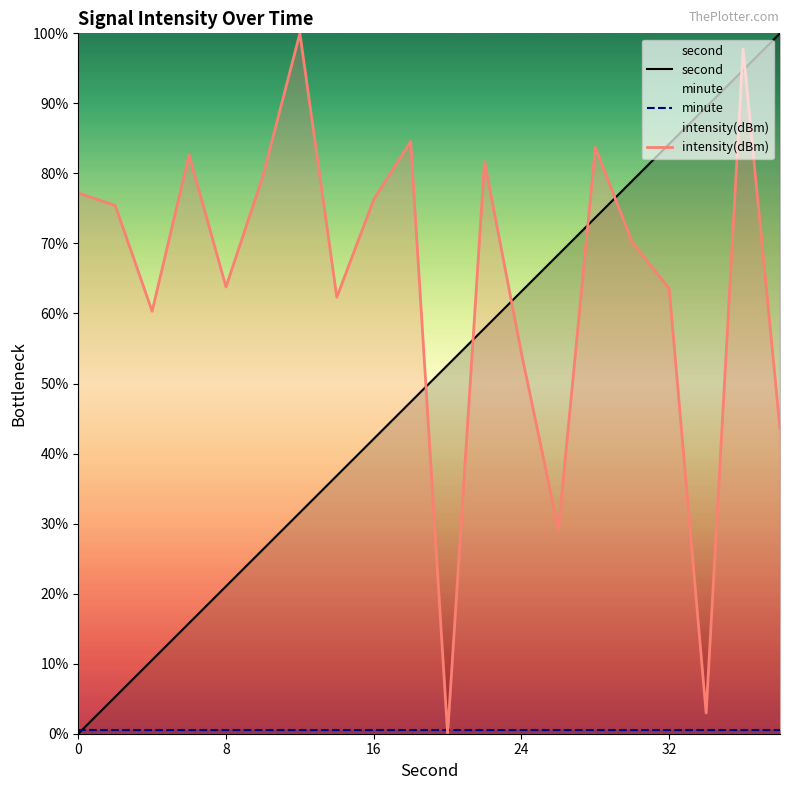

Which series changed the most between 24 and 32?

second